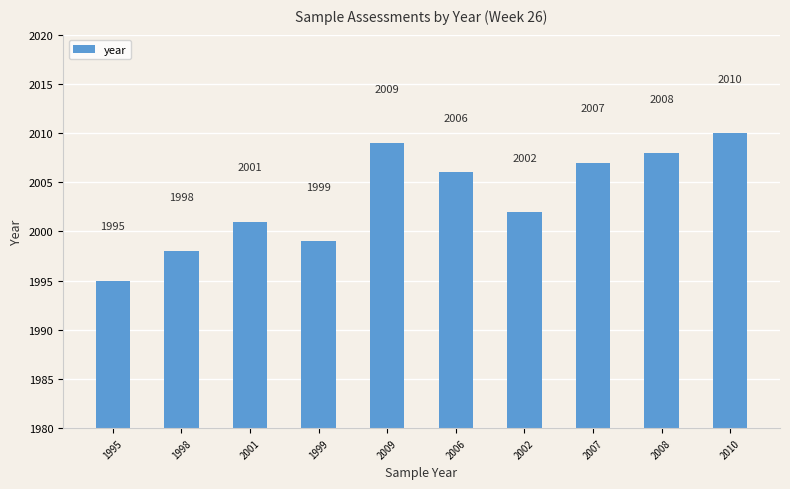

At which label does the data first exceed 2006?

2009